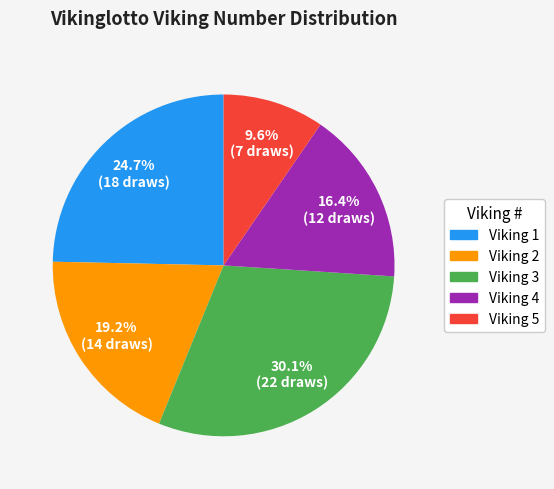

What percentage is NOT represented by Viking 3?

69.9%